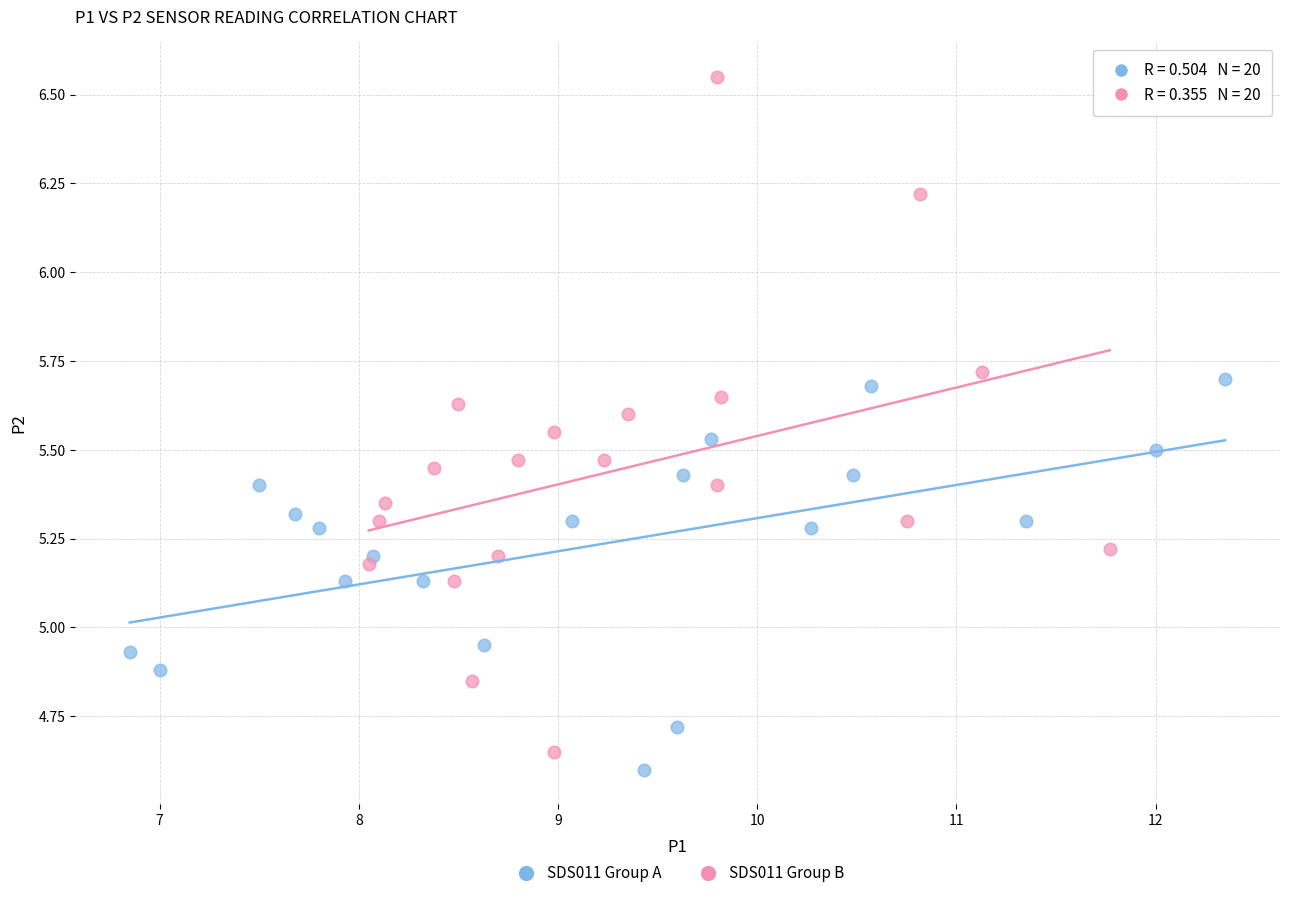

Which series has the widest spread of Y values?

SDS011 Group B